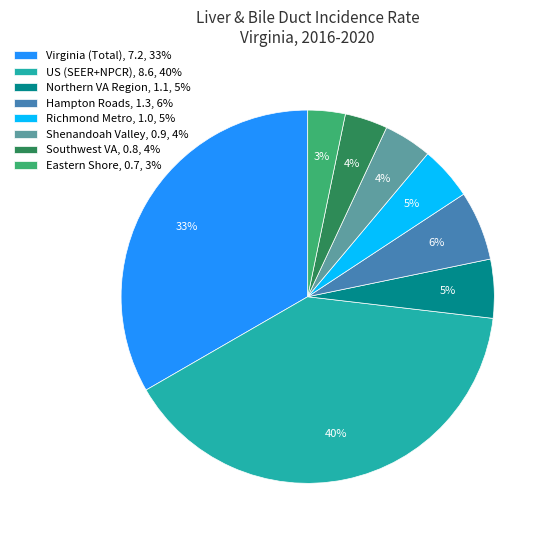

Is there a majority slice in this chart?

No